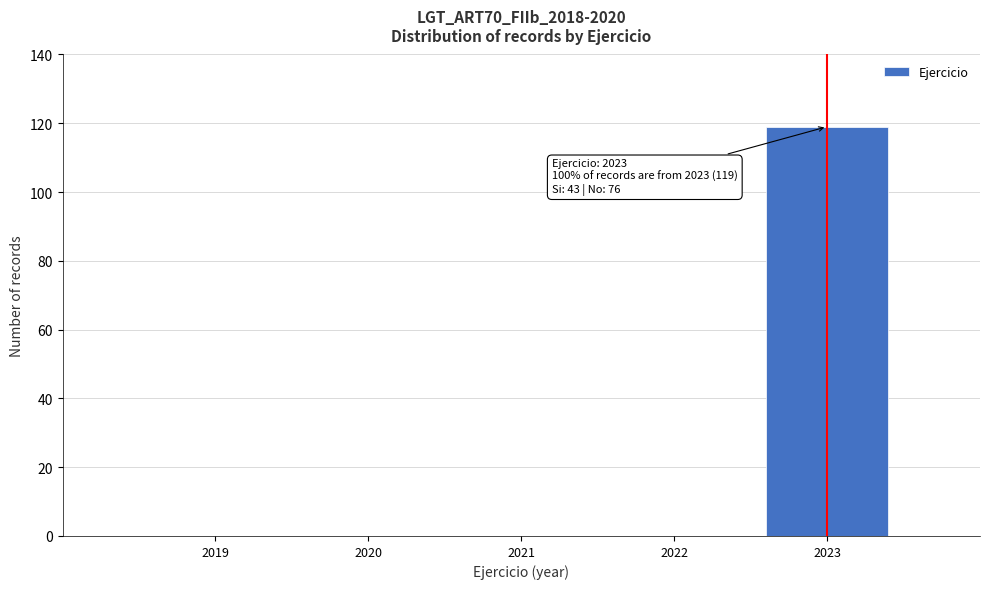

Reading left to right, transcribe all the data shown in this chart.

2019=0	2020=0	2021=0	2022=0	2023=119